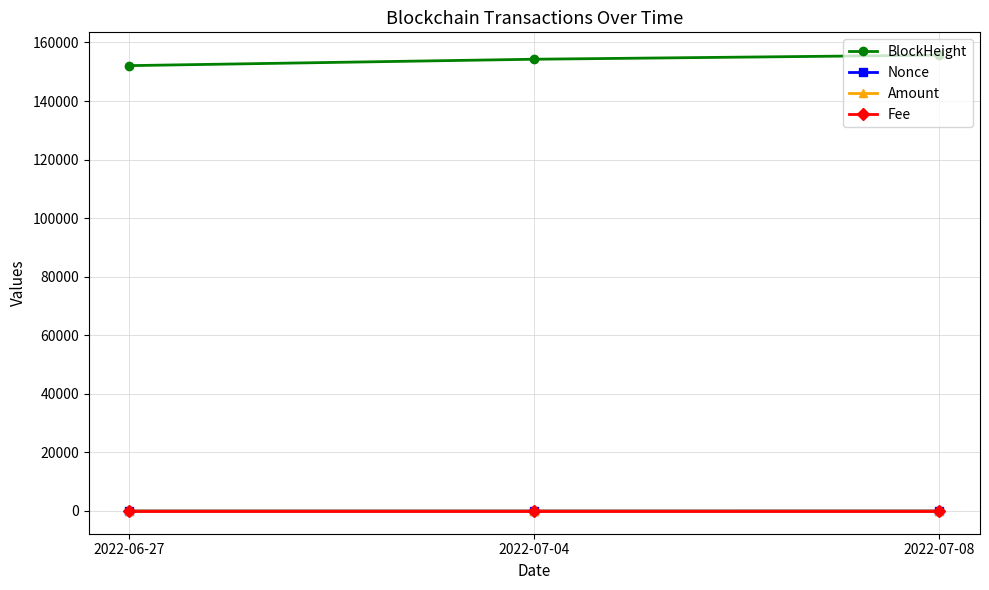

How many lines are shown in the chart?

4